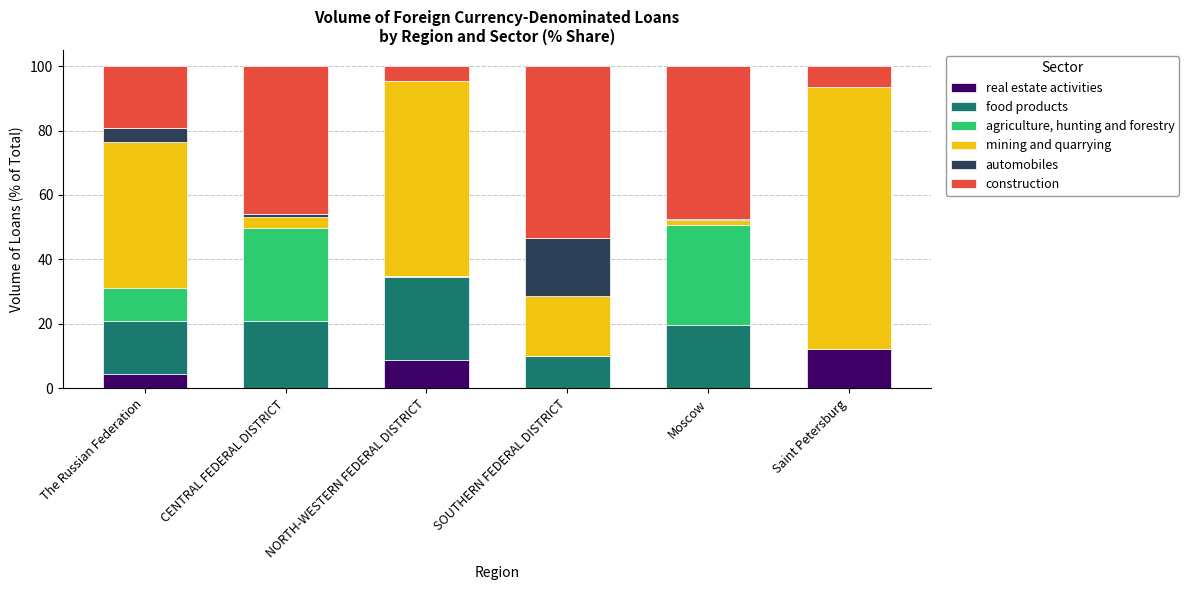

What is the maximum value for real estate activities?

12.1